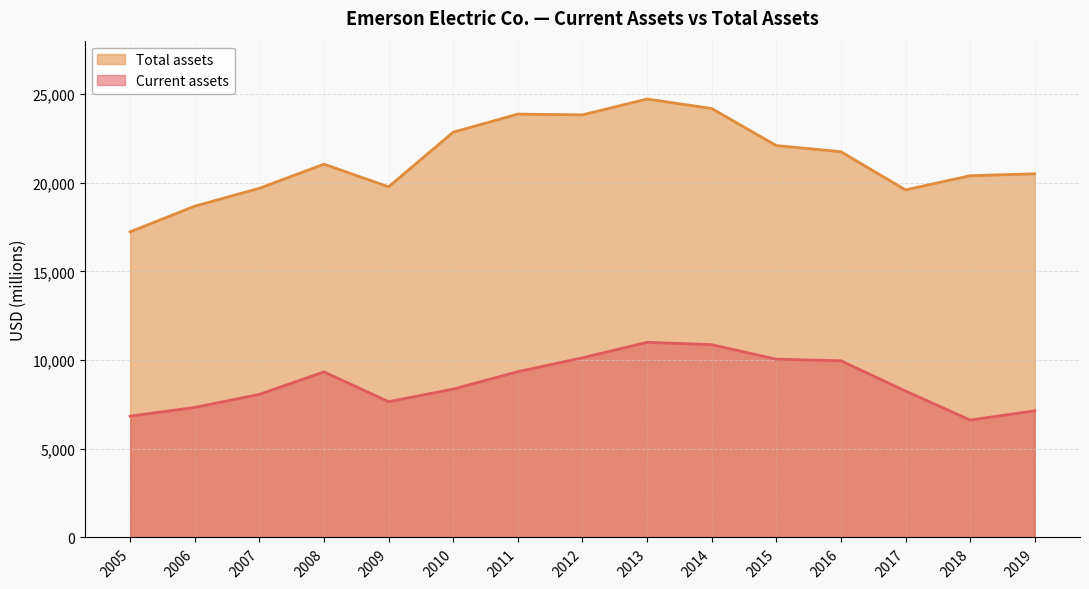

True or false: Current assets has more than 1 points higher than both neighbors.

True